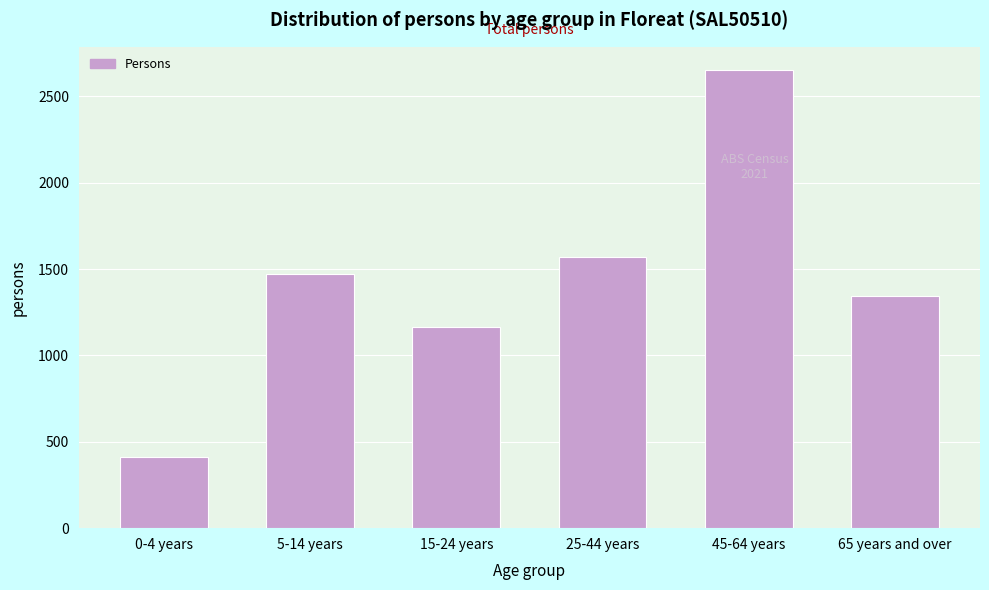

Reading right to left, transcribe all the data shown in this chart.

65 years and over=1345	45-64 years=2655	25-44 years=1571	15-24 years=1166	5-14 years=1474	0-4 years=412